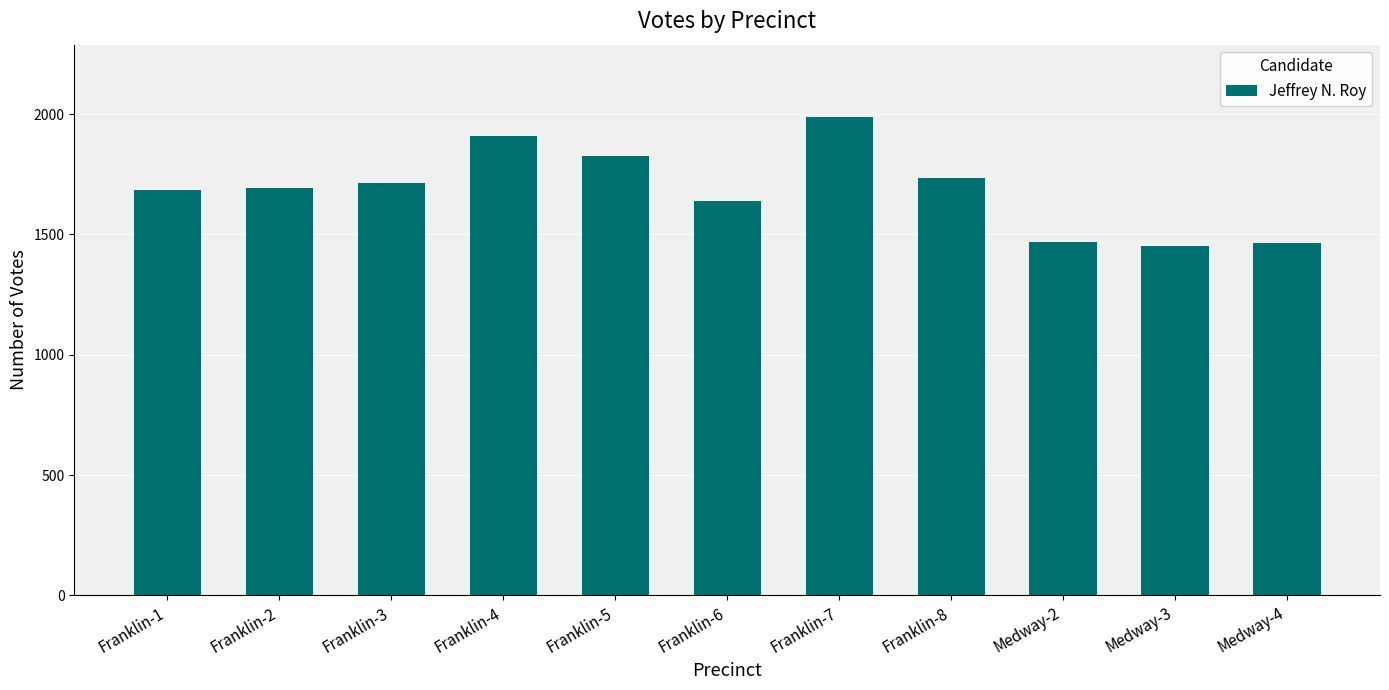

Which has a higher value, Medway-2 or Franklin-1?

Franklin-1